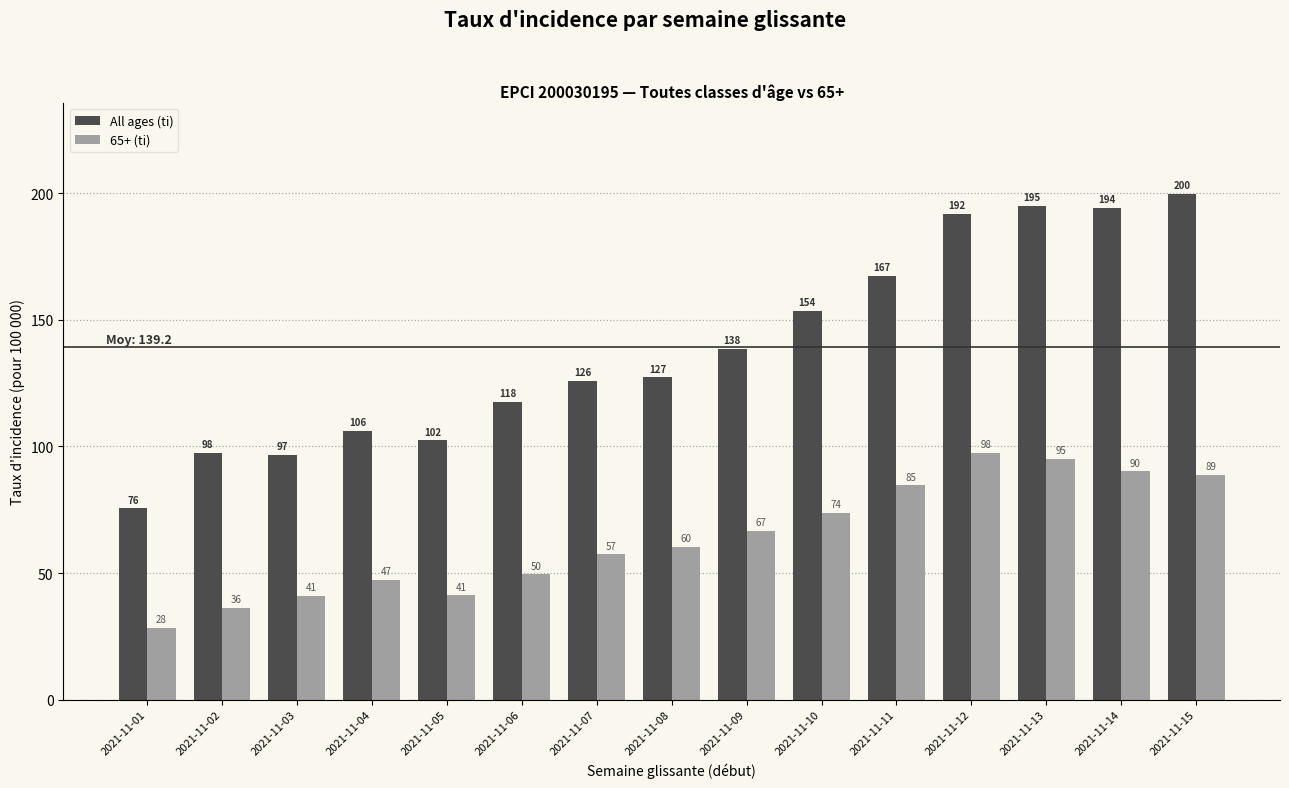

Is the value of All ages (ti) at 2021-11-10 greater than the value of 65+ (ti) at 2021-11-05?

Yes